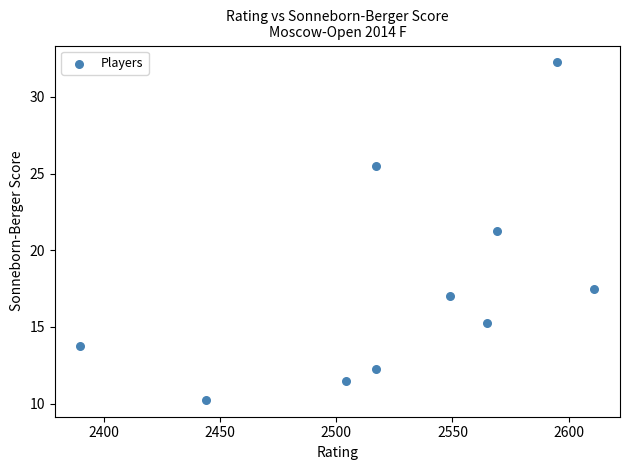

What is the range of Y values (max minus min)?

22.0